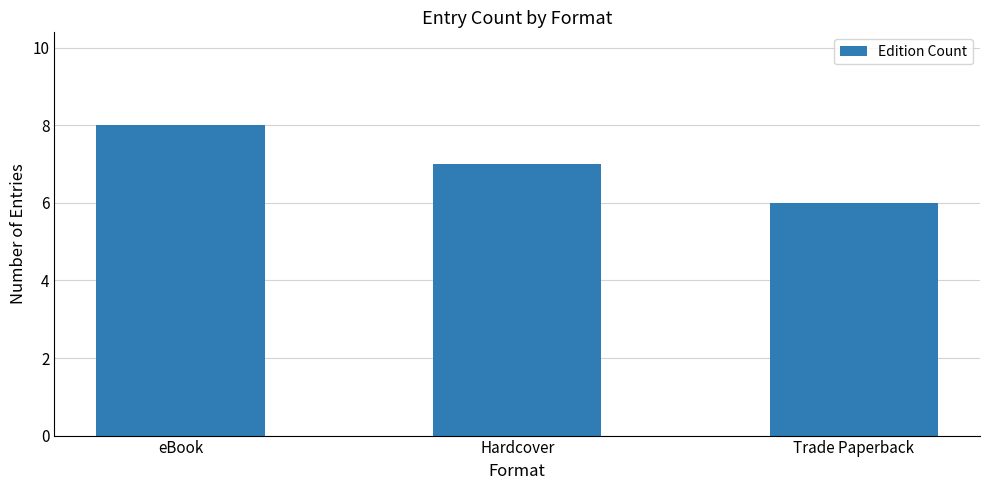

Rank the categories by value from highest to lowest.

eBook, Hardcover, Trade Paperback